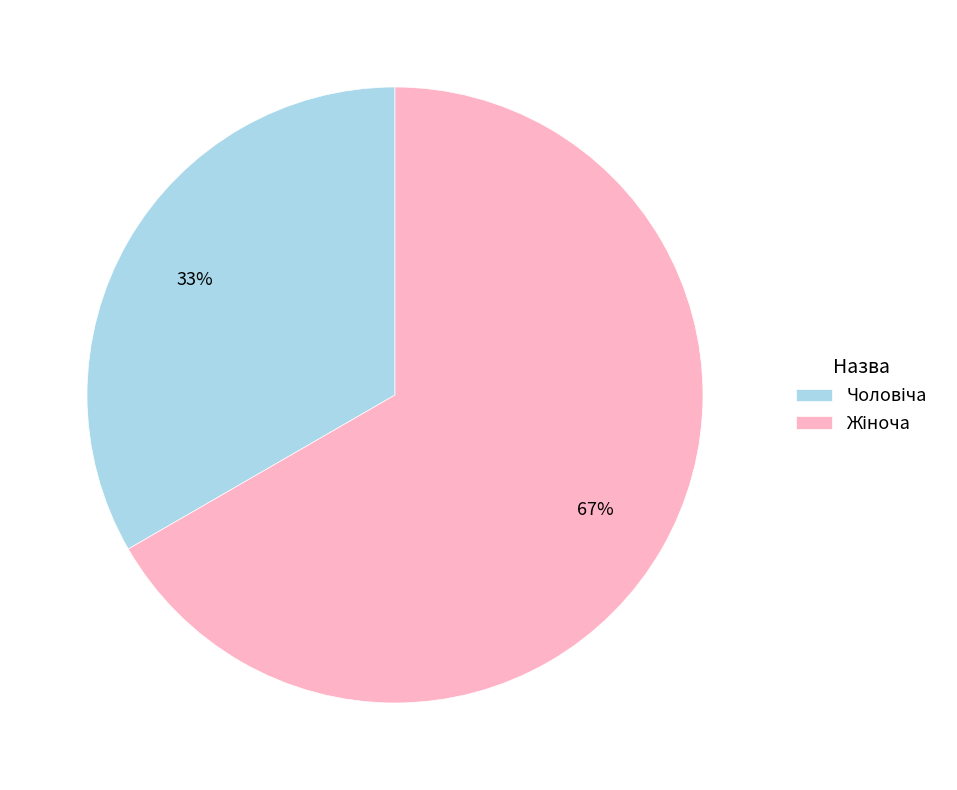

How many slices are in this pie chart?

2